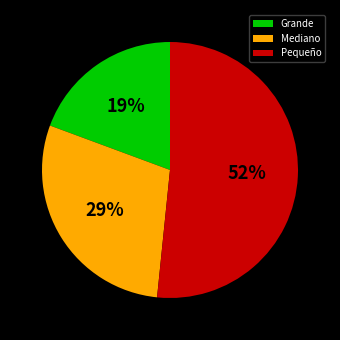

Is the sum of Grande and Pequeño greater than half?

Yes